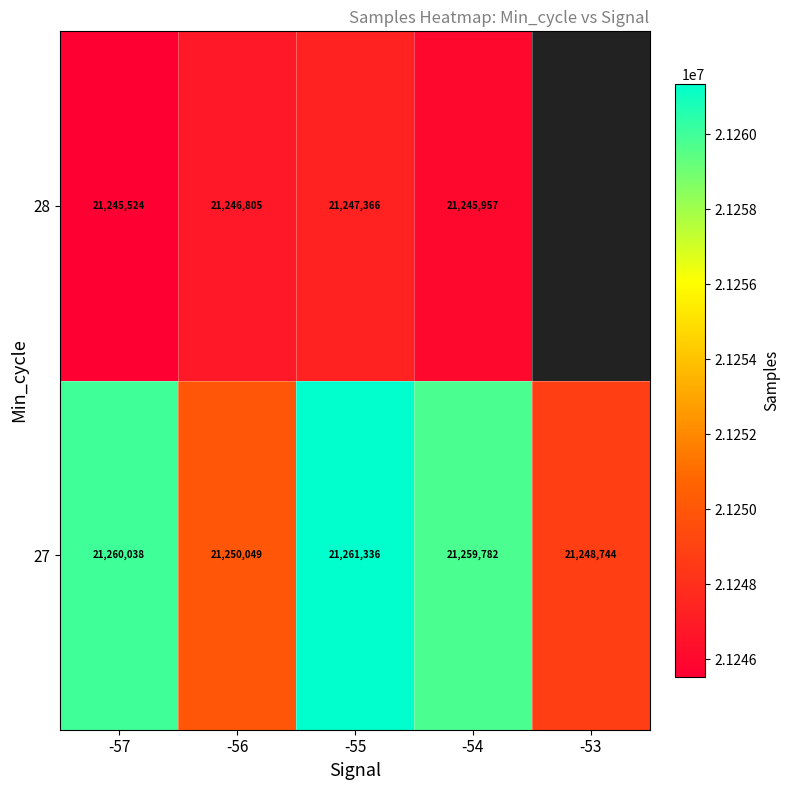

Is it true that 27 equals 31834791.2 at -54?

False